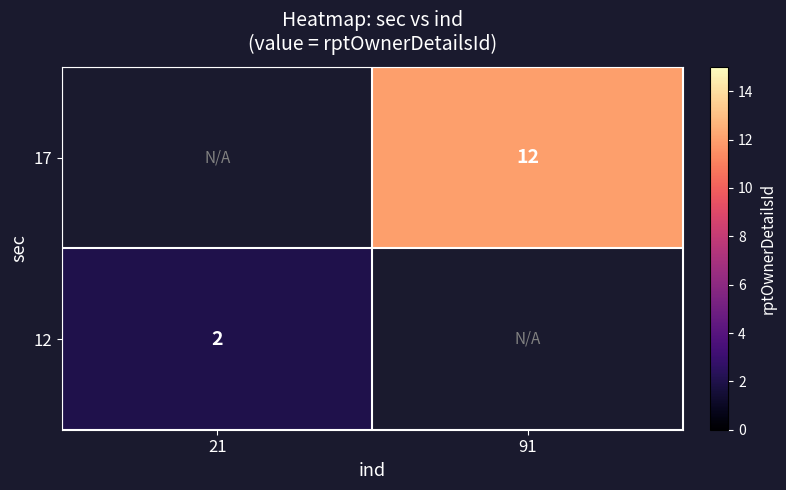

How many series are shown in this chart?

2